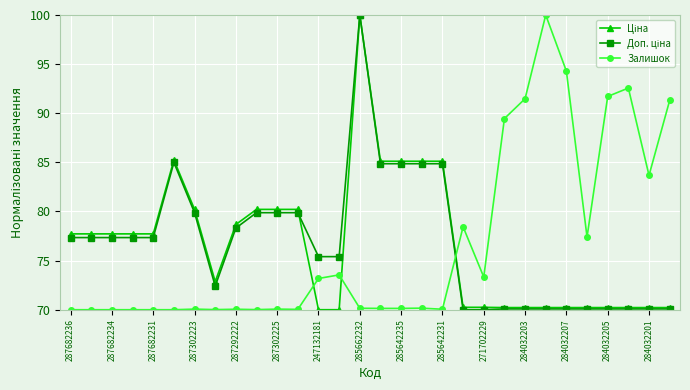

What is the minimum value shown in the chart?

70.0